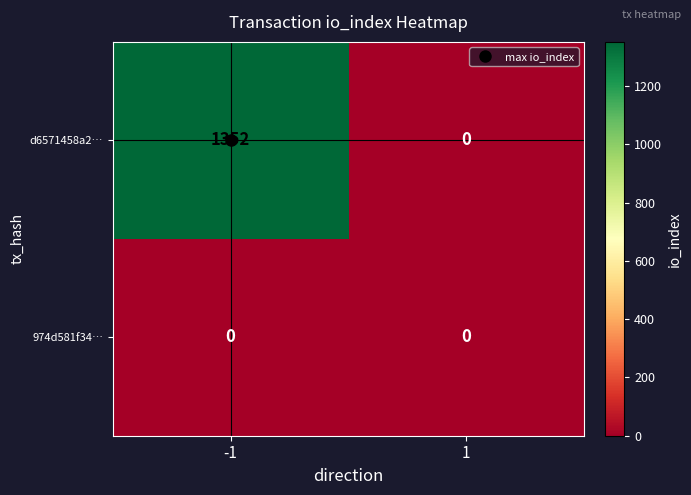

Count the number of data series in this chart.

2